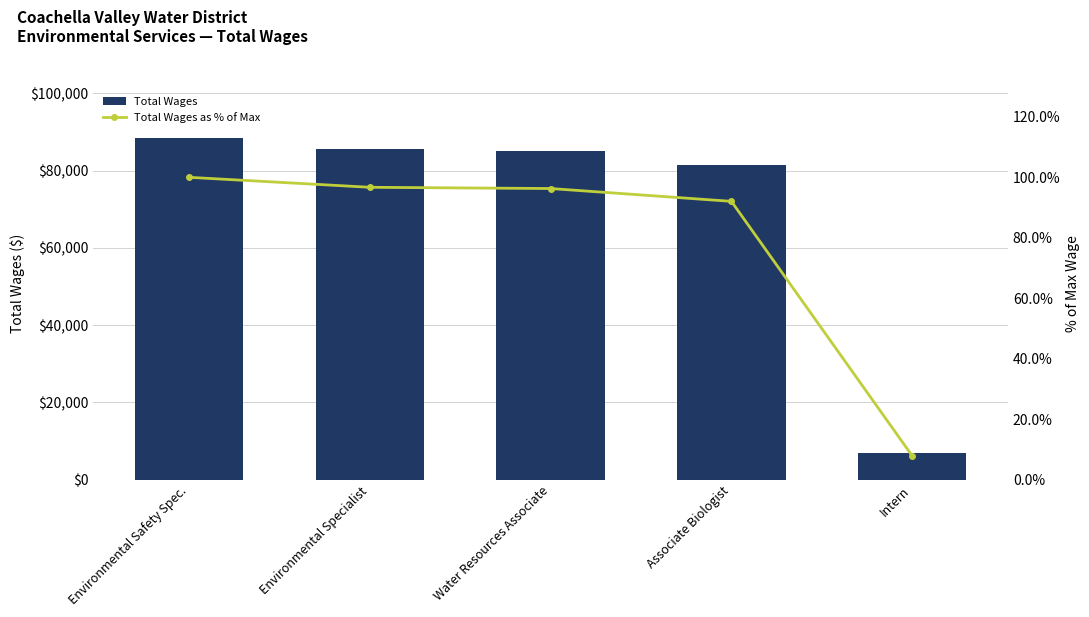

How many groups of bars are there?

5